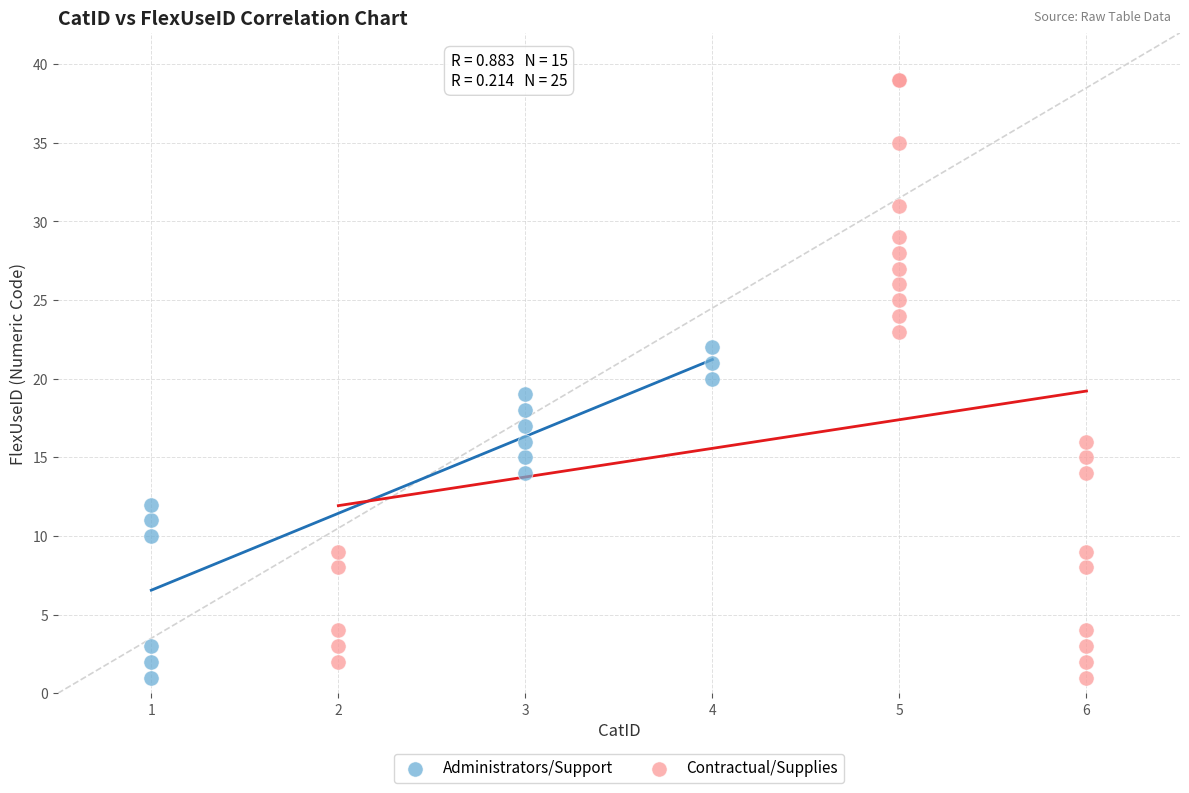

Which series reaches the maximum Y coordinate?

Contractual/Supplies